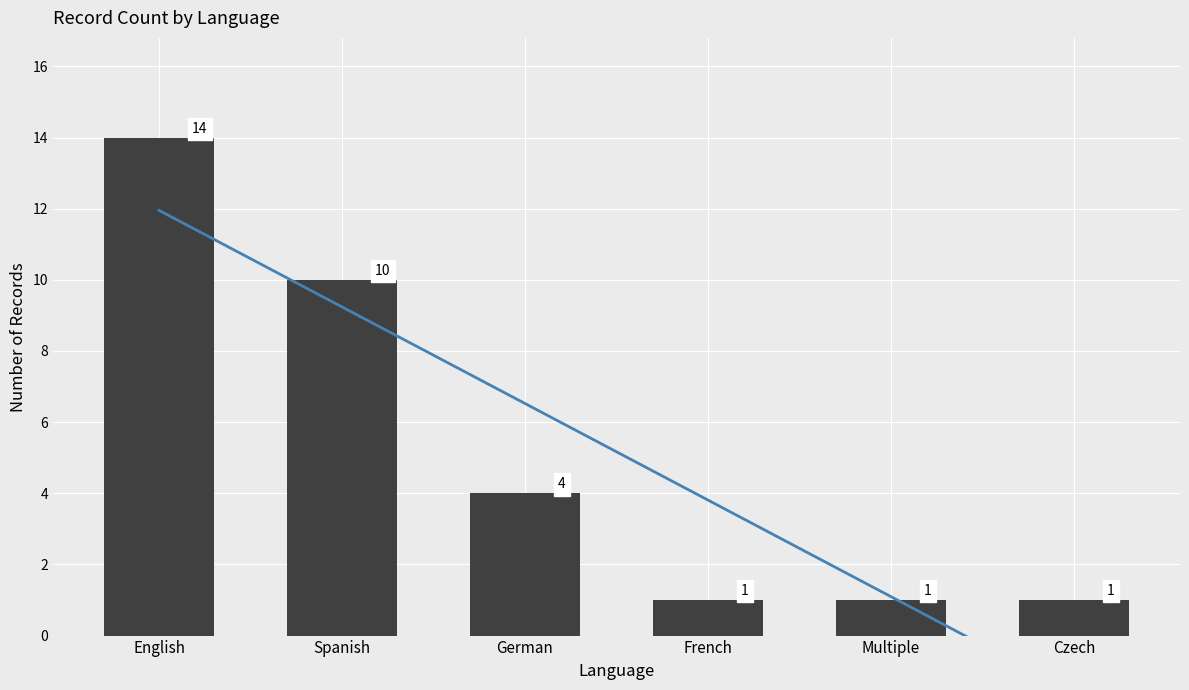

Which category has the highest value across all series?

English